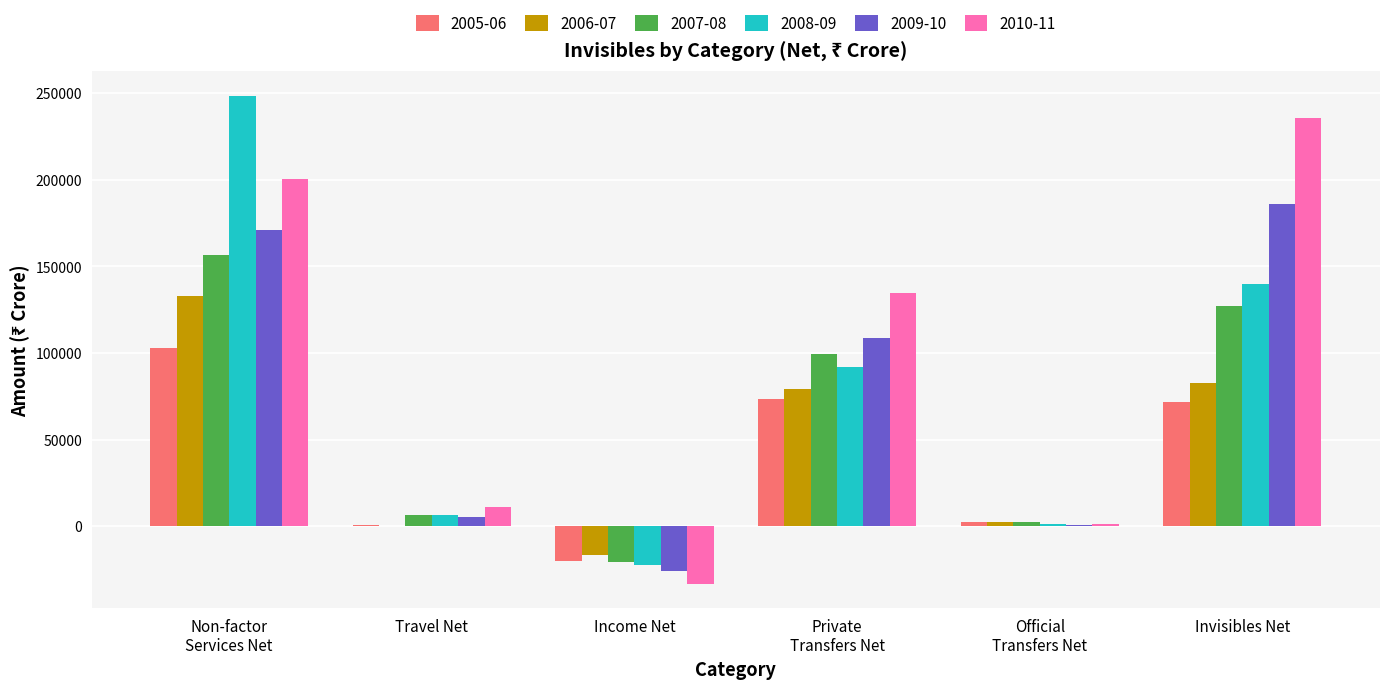

Which series has the largest total across all categories?

2010-11